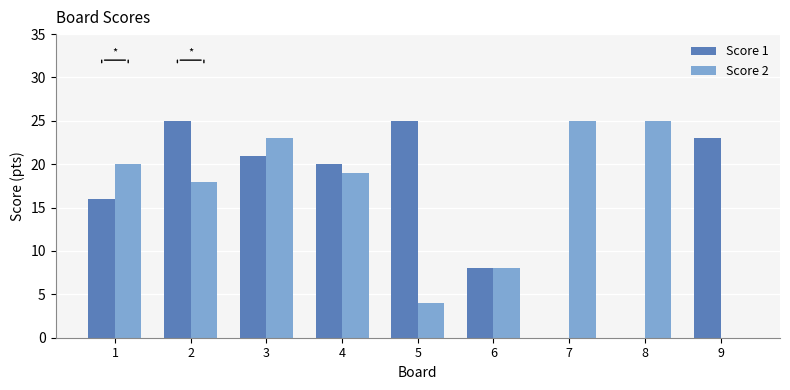

What is the maximum value for Score 1?

25